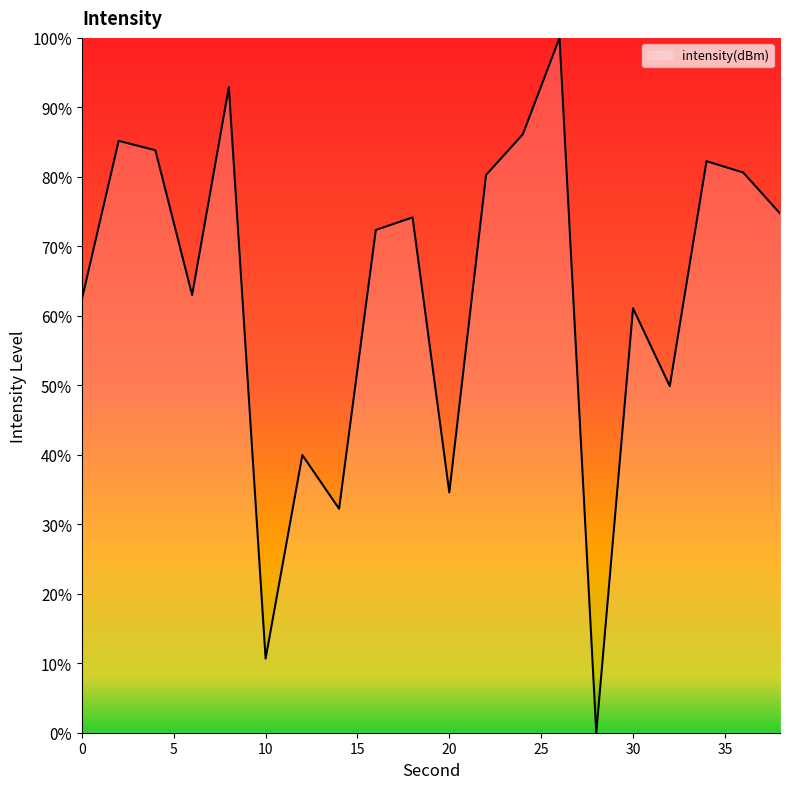

At which label does the data first exceed 74?

2